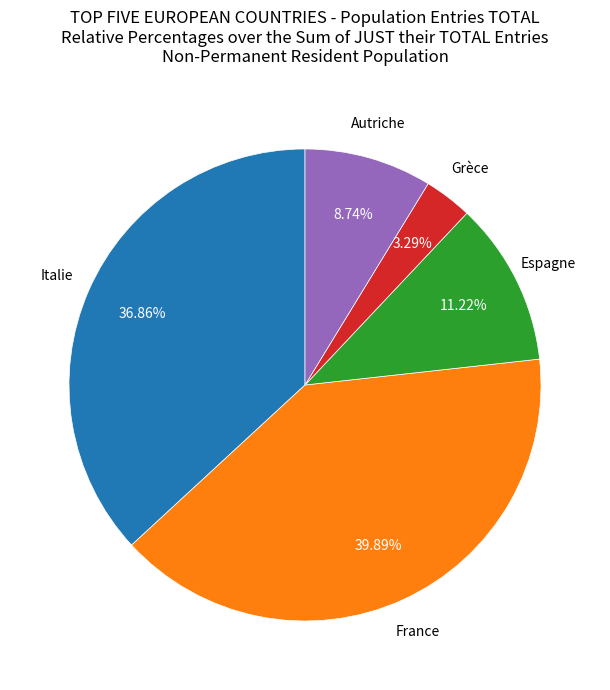

Does any single category account for the majority?

No